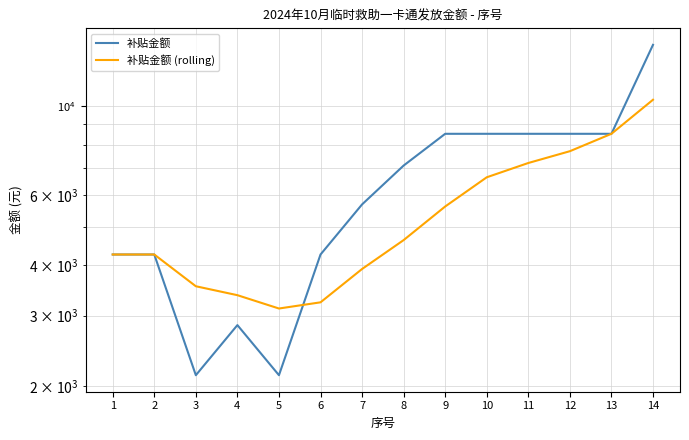

What is the sum of all 补贴金额 (rolling) values?

76396.0